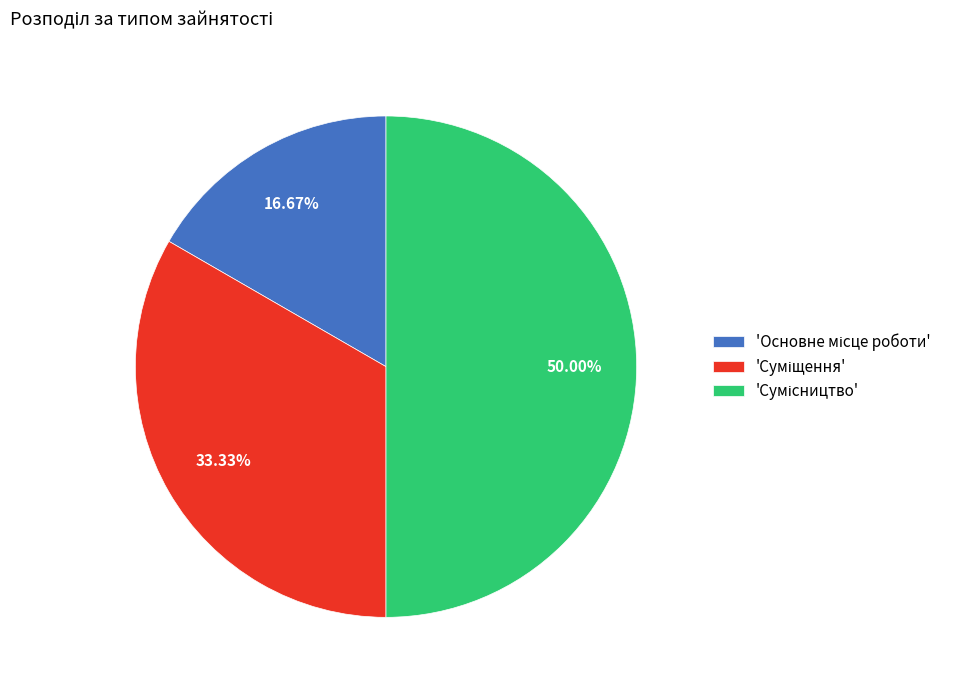

How many segments does this pie chart have?

3